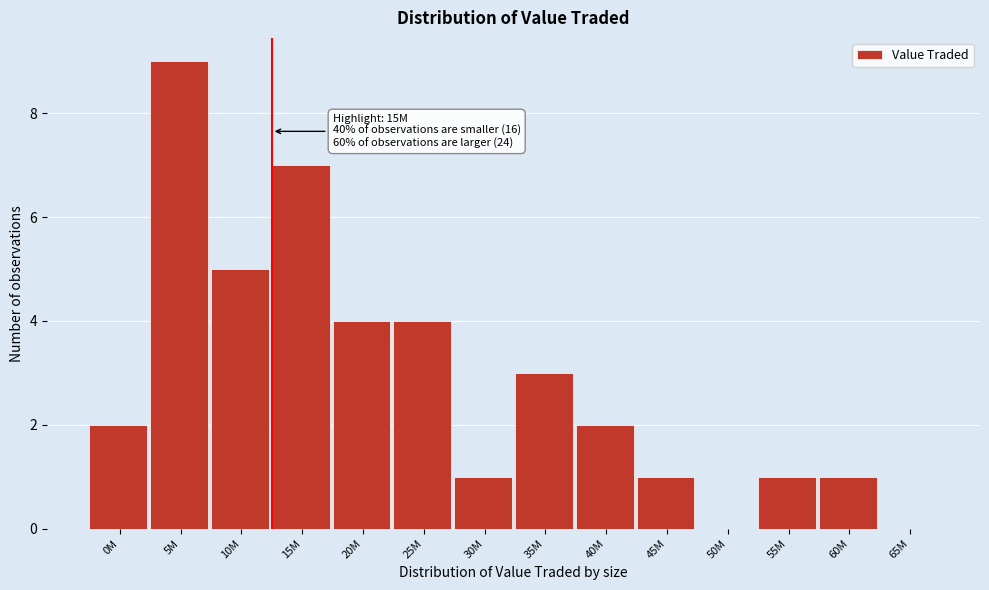

Reading left to right, transcribe all the data shown in this chart.

0M=2	5M=9	10M=5	15M=7	20M=4	25M=4	30M=1	35M=3	40M=2	45M=1	50M=0	55M=1	60M=1	65M=0